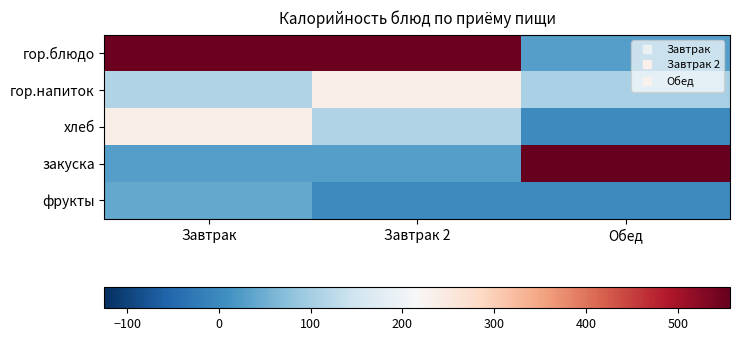

At Обед, list the series in order from smallest to largest.

хлеб, фрукты, гор.блюдо, гор.напиток, закуска